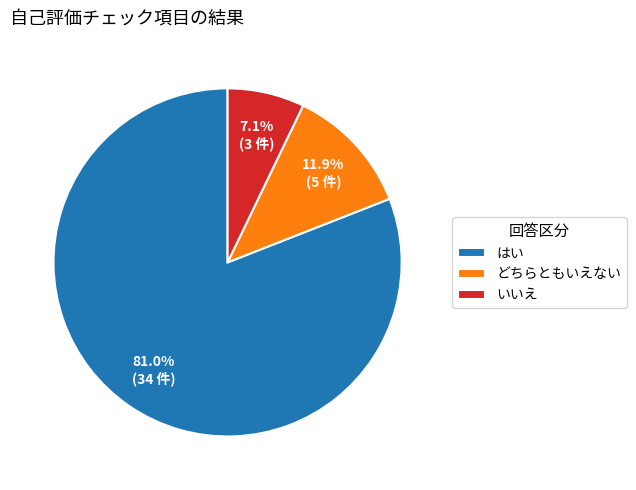

To the nearest percent, what is the combined percentage of はい and どちらともいえない?

93%